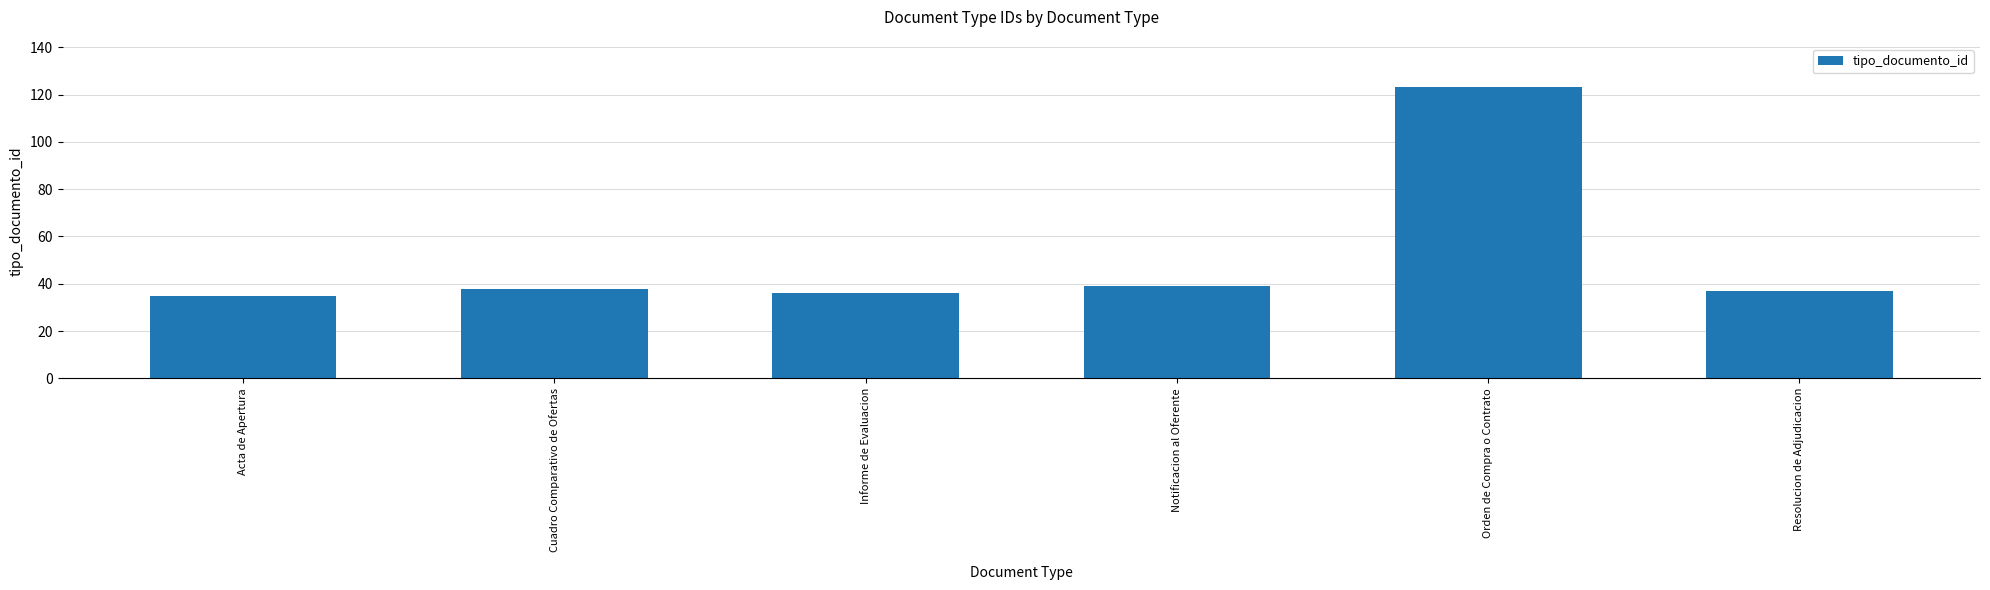

Does the chart contain stacked bars?

No